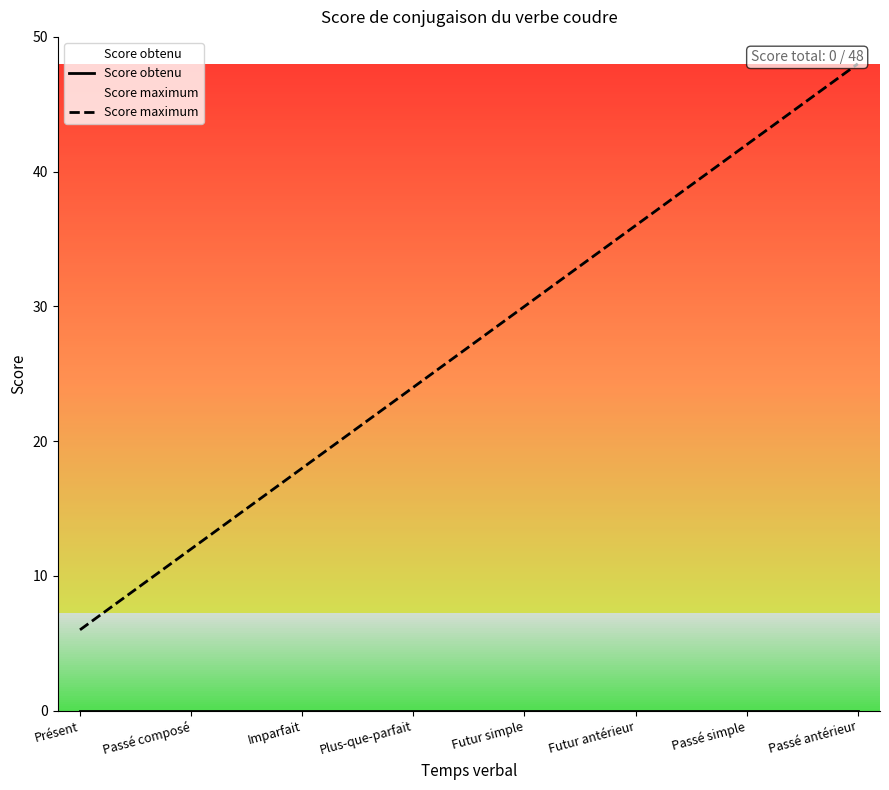

Reading right to left, what are all the values shown in this chart?

Score obtenu: 0	0	0	0	0	0	0	0
Score maximum: 48	42	36	30	24	18	12	6